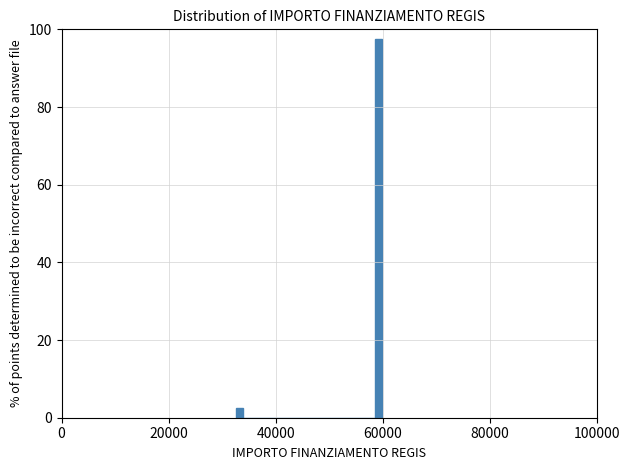

Read against the x-axis, roughly where is the centre of the tallest bar?

60000